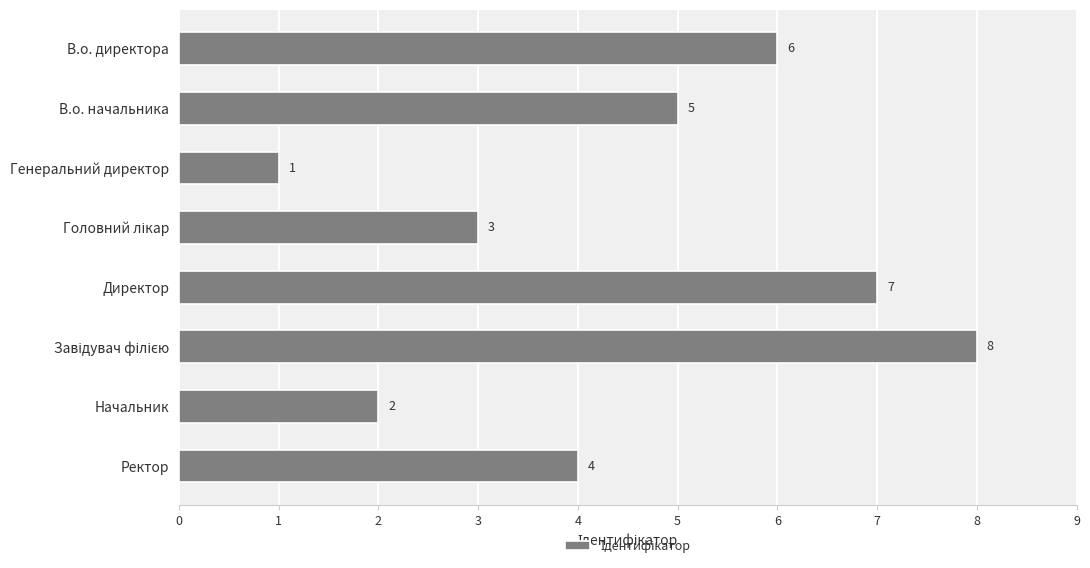

Is it true that the value at Начальник is 4?

False